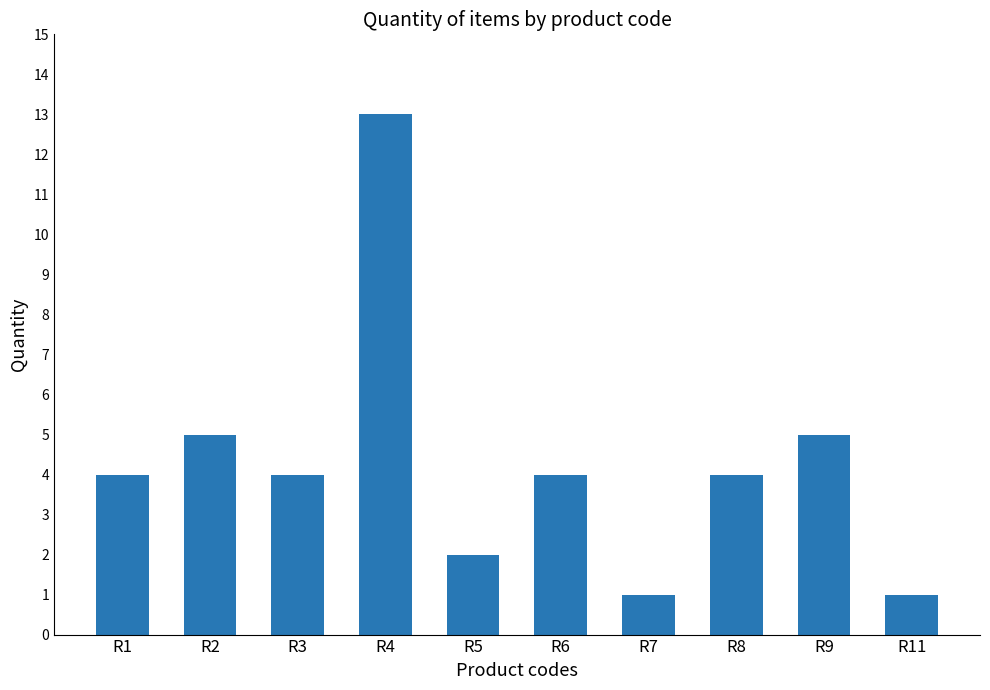

What is the average value?

4